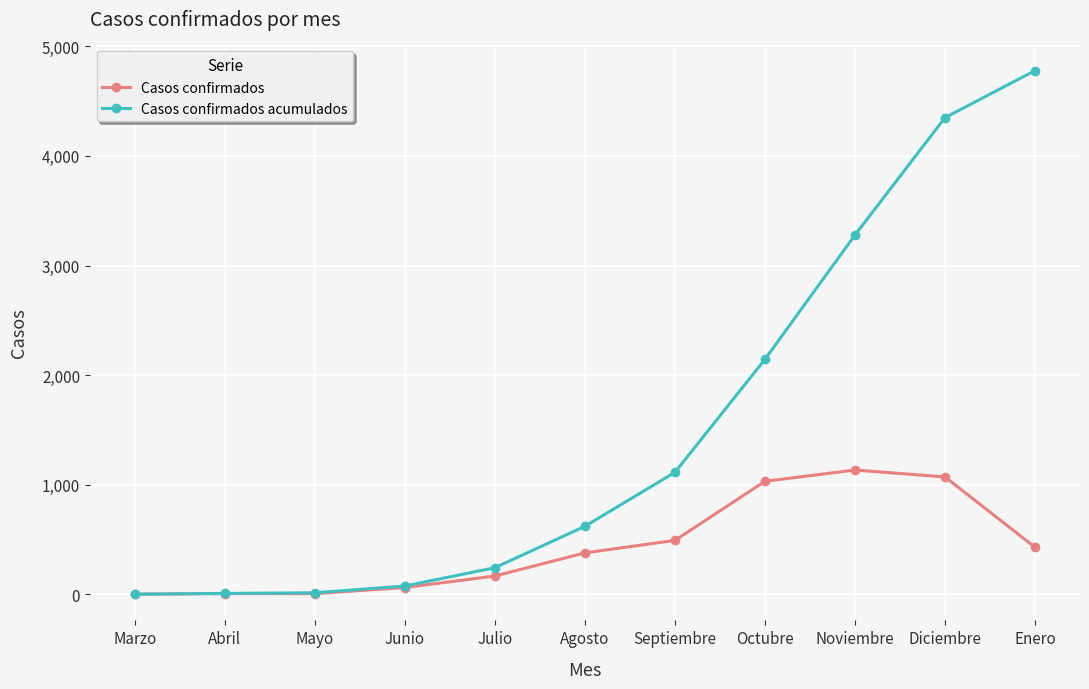

Which series has the largest range (max minus min)?

Casos confirmados acumulados